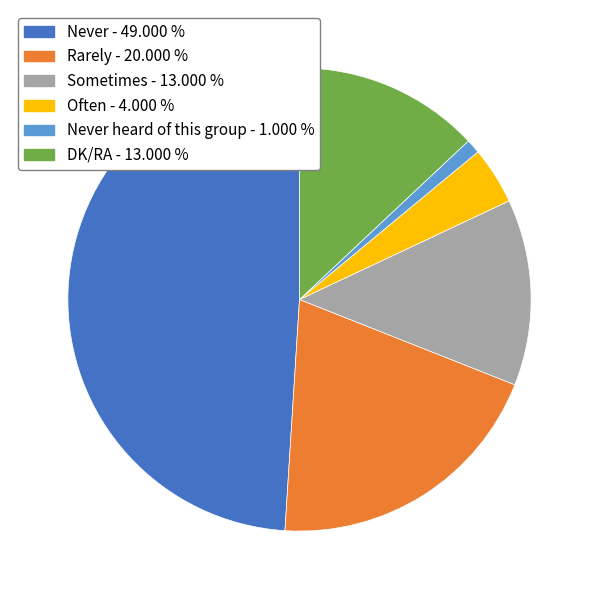

Which slice is the smallest?

Never heard of this group - 1.000 %